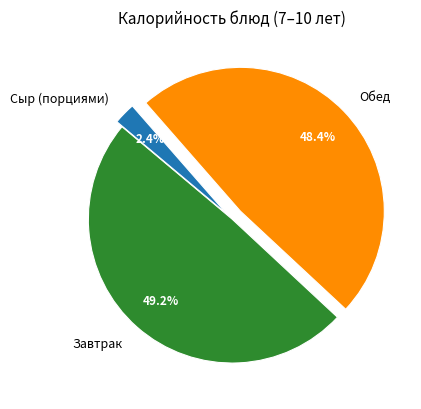

Rank the categories by value from highest to lowest.

Завтрак, Обед, Сыр (порциями)